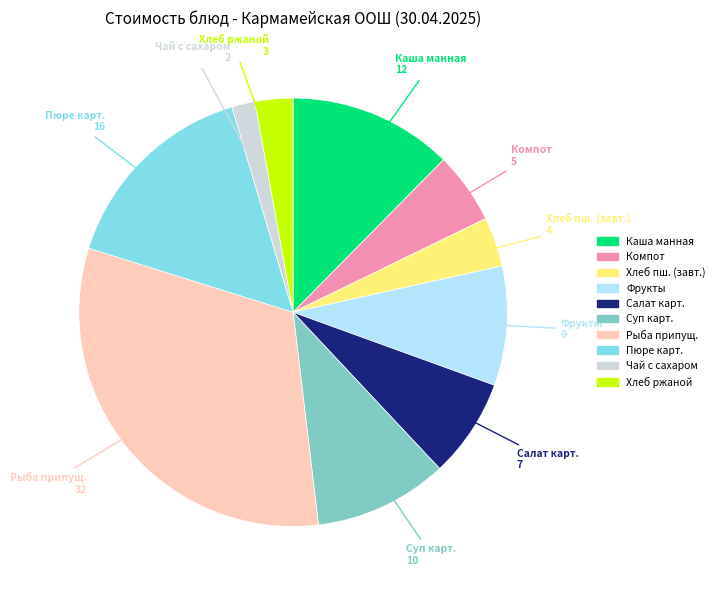

Does any single category account for the majority?

No